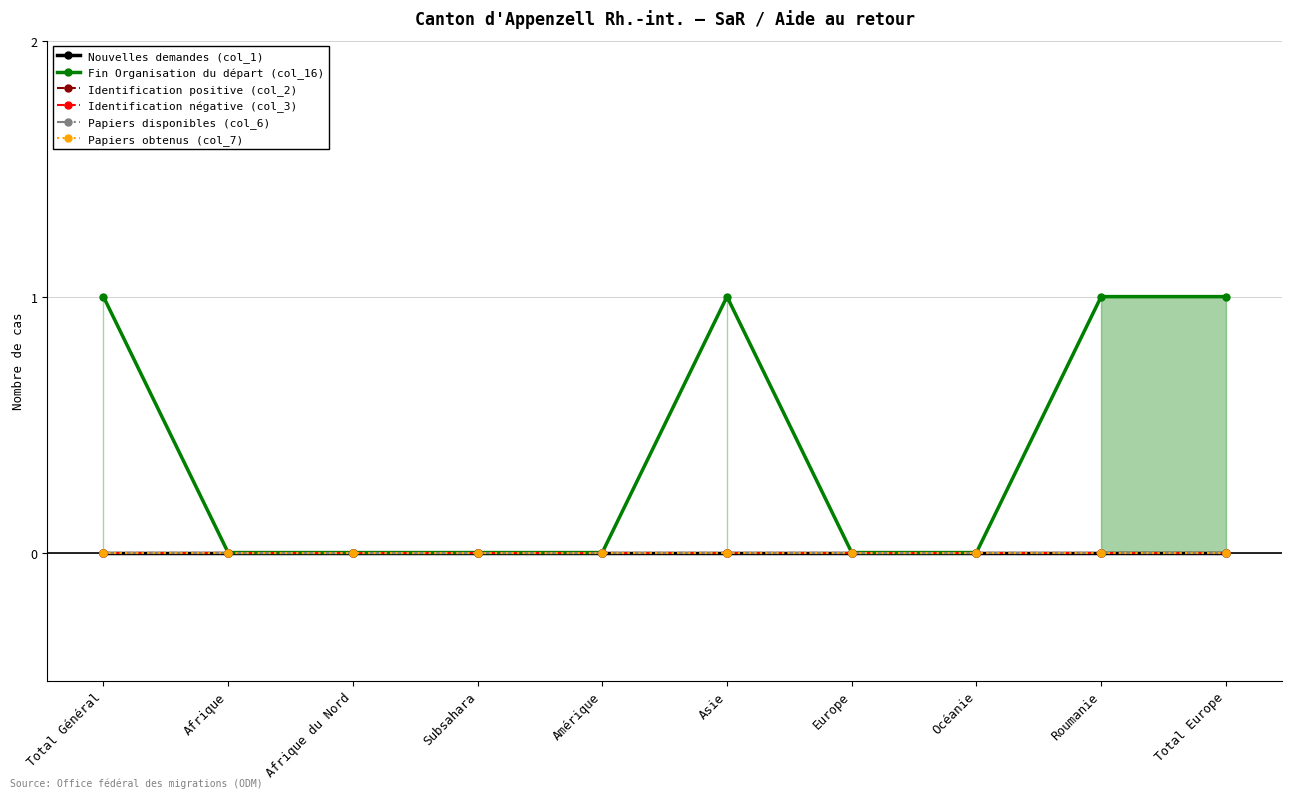

At which category is the sum across all series the highest?

Total Général